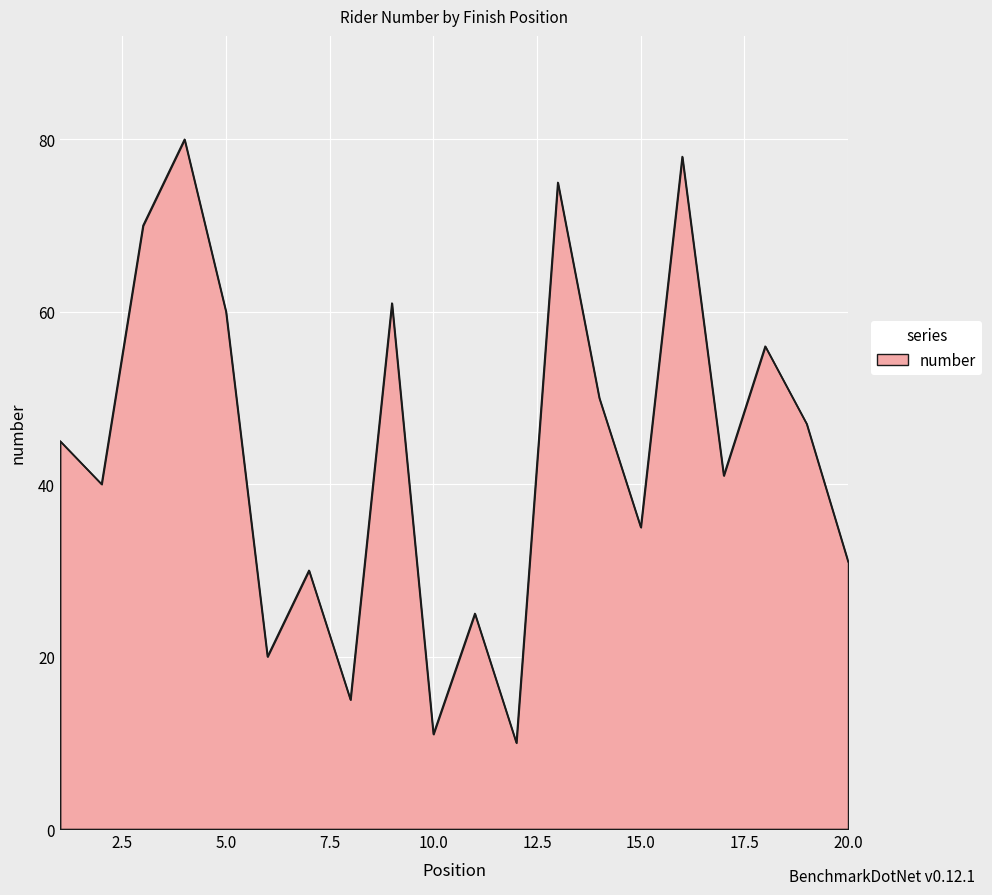

How many interior local valleys (lower than both neighbors) does the data have?

7